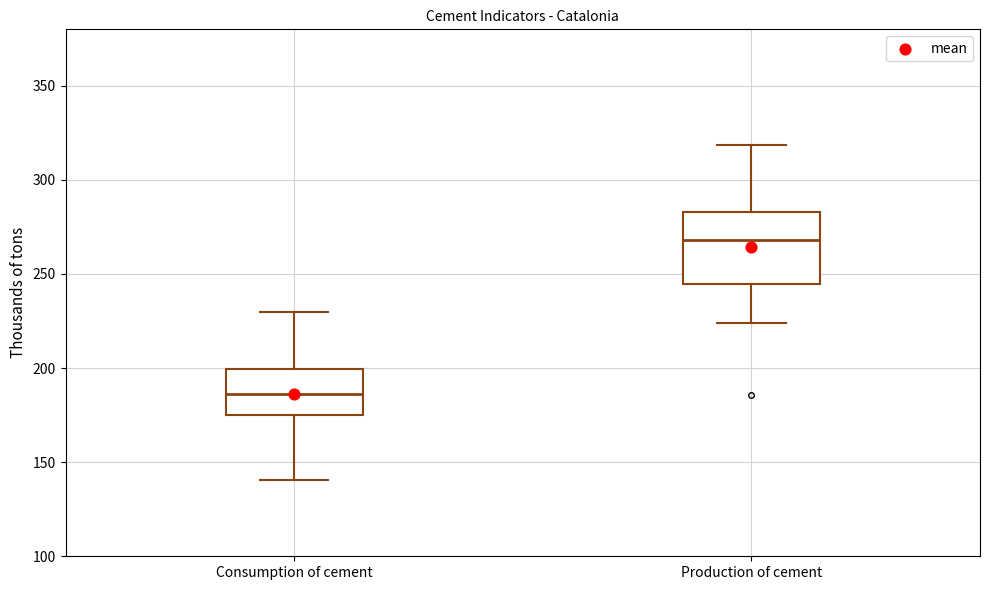

Reading left to right, read every box against the y-axis: the position of its median line, the range the box covers, and the ends of its whiskers. The values are not printed on the chart, so give them approximately, as read against the axis.

Consumption of cement: median 185, box 175 to 200, whiskers 140 to 230
Production of cement: median 270, box 245 to 285, whiskers 225 to 320